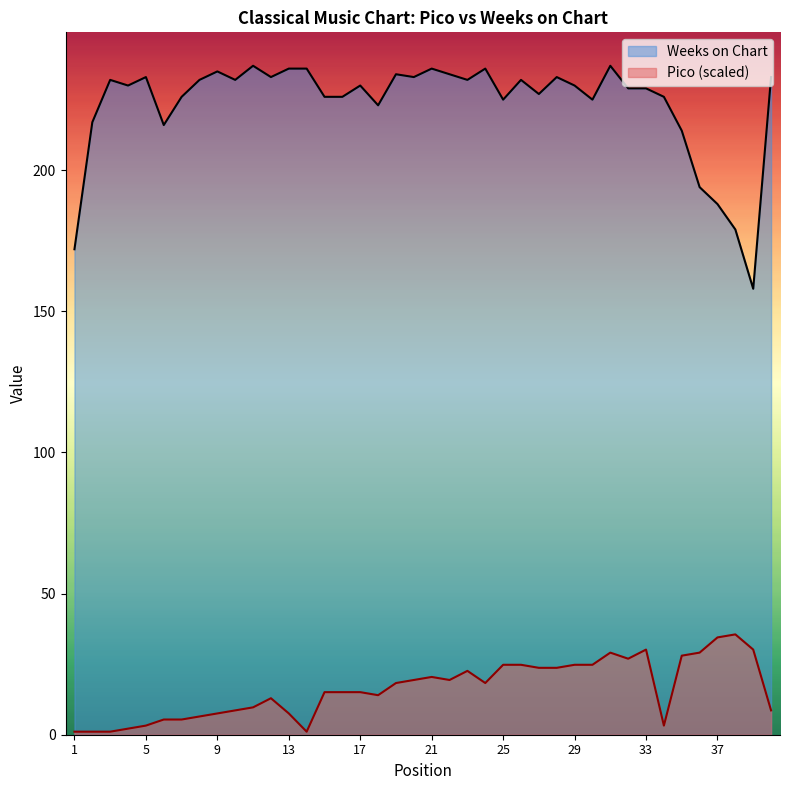

Which series has the largest total across all categories?

Weeks on Chart